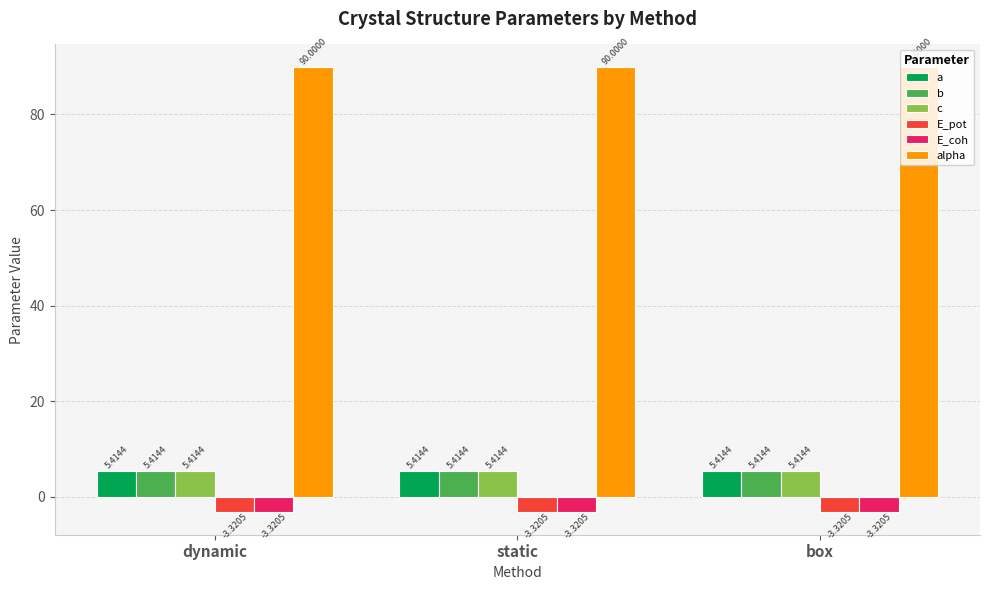

Which series has the largest total across all categories?

alpha